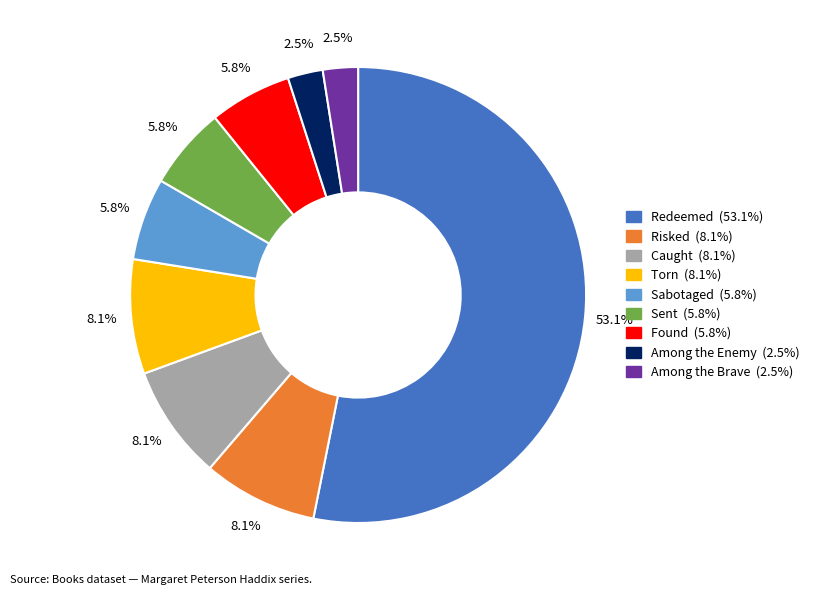

To the nearest percent, what is the combined percentage of Risked and Redeemed?

61%